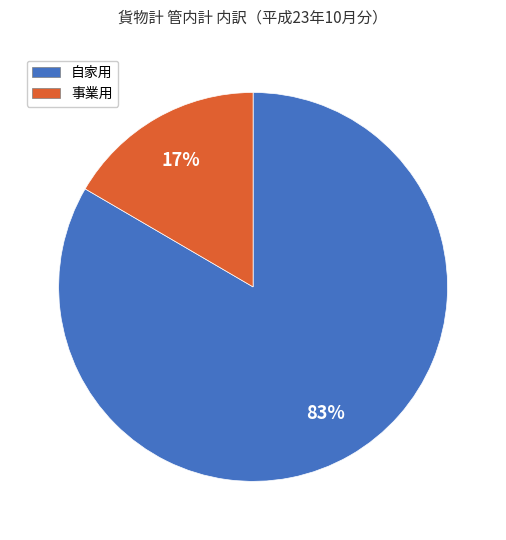

Does 事業用 represent more than half of the total?

No